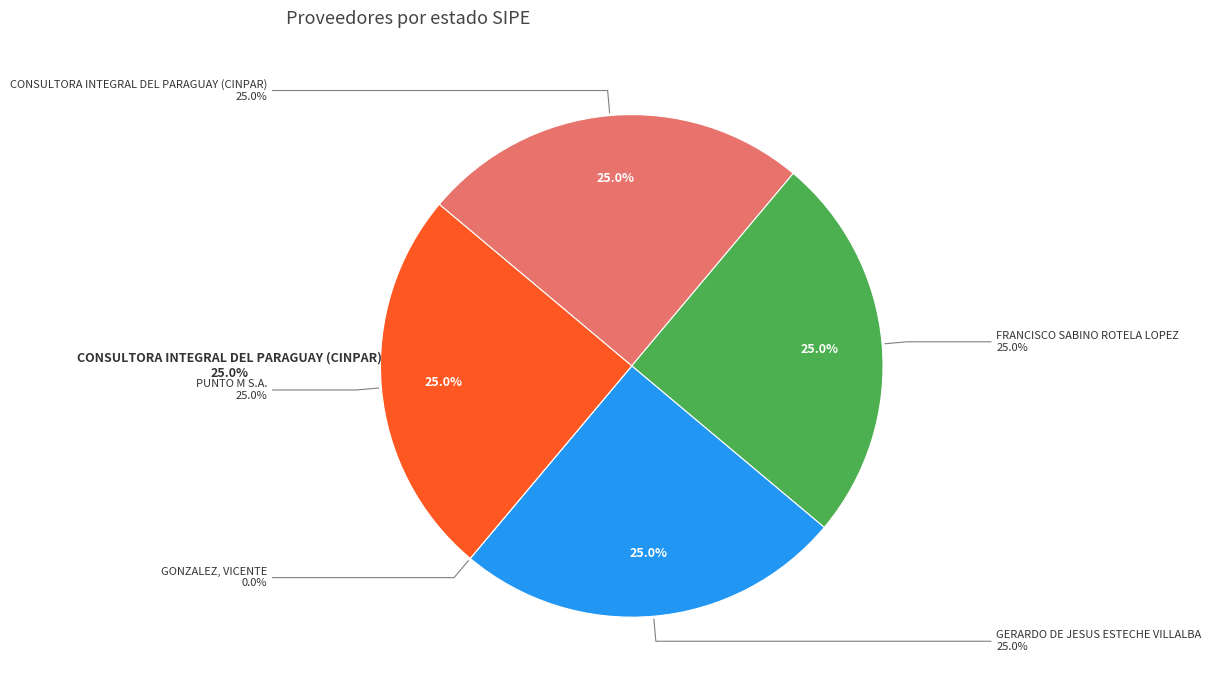

True or false: GONZALEZ, VICENTE accounts for 0% of the total.

True